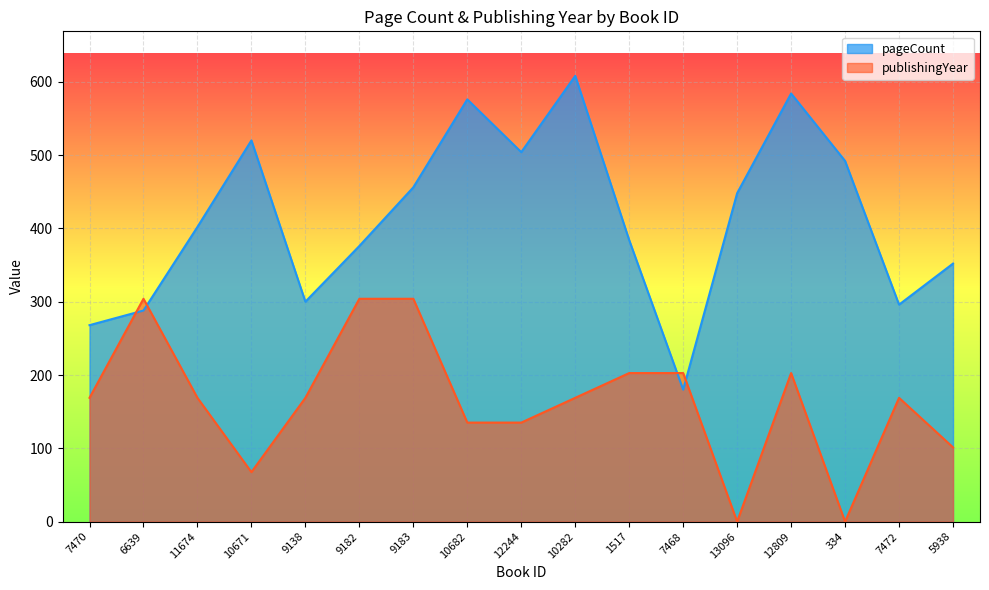

Which series has the largest total across all categories?

pageCount